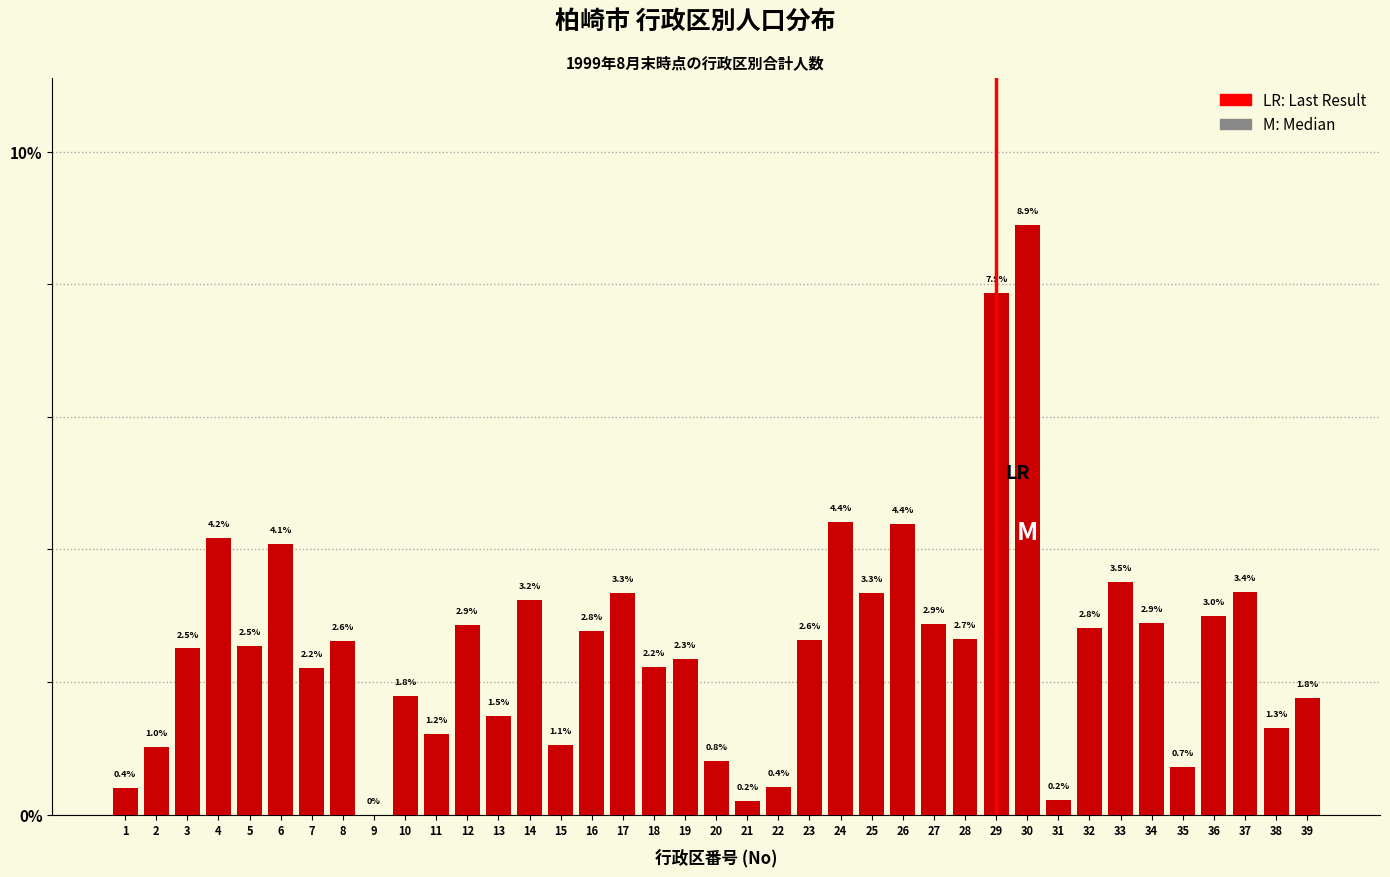

Reading left to right, what are all the values shown in this chart?

1=0.4	2=1.0	3=2.5	4=4.2	5=2.5	6=4.1	7=2.2	8=2.6	9=0.0	10=1.8	11=1.2	12=2.9	13=1.5	14=3.2	15=1.1	16=2.8	17=3.3	18=2.2	19=2.3	20=0.8	21=0.2	22=0.4	23=2.6	24=4.4	25=3.3	26=4.4	27=2.9	28=2.7	29=7.9	30=8.9	31=0.2	32=2.8	33=3.5	34=2.9	35=0.7	36=3.0	37=3.4	38=1.3	39=1.8